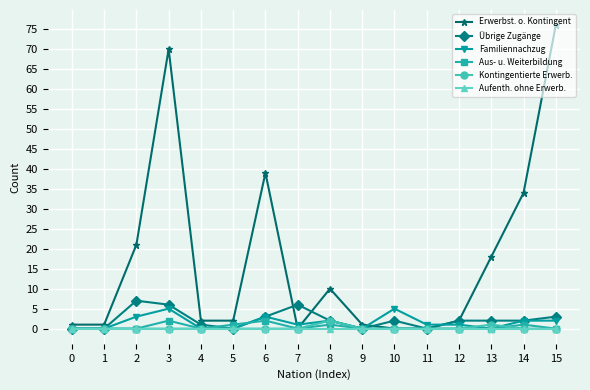

Count the number of categories in the chart.

16